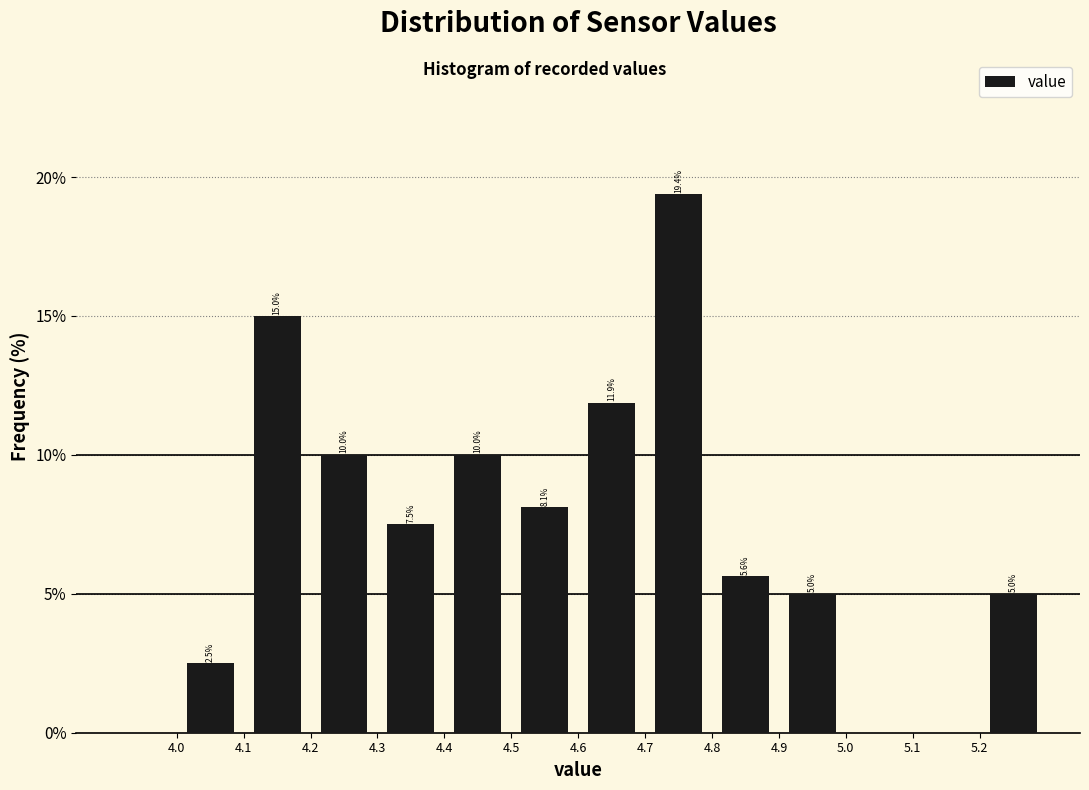

Over which range of the x-axis is the bar tallest?

4.7 to 4.8